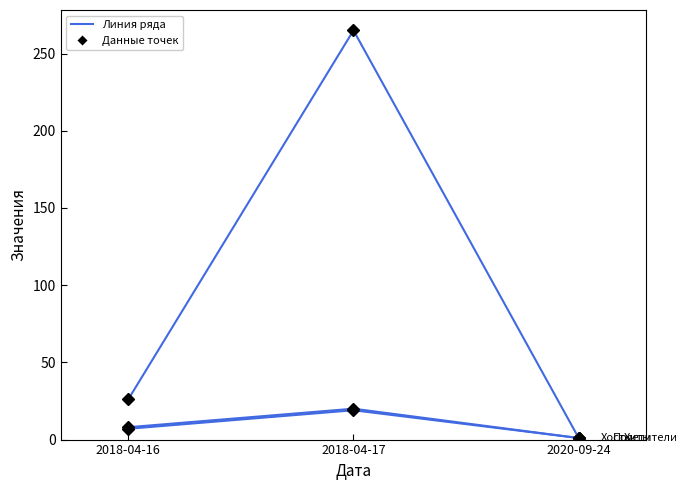

How many lines are shown in the chart?

3